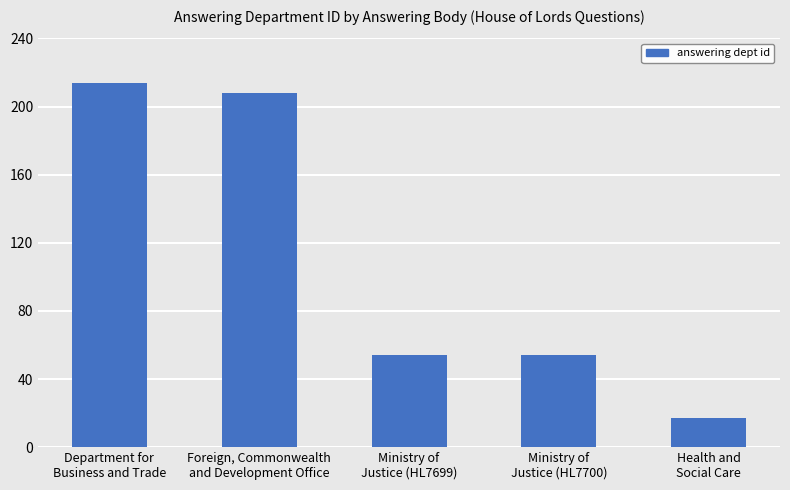

What is the average value?

109